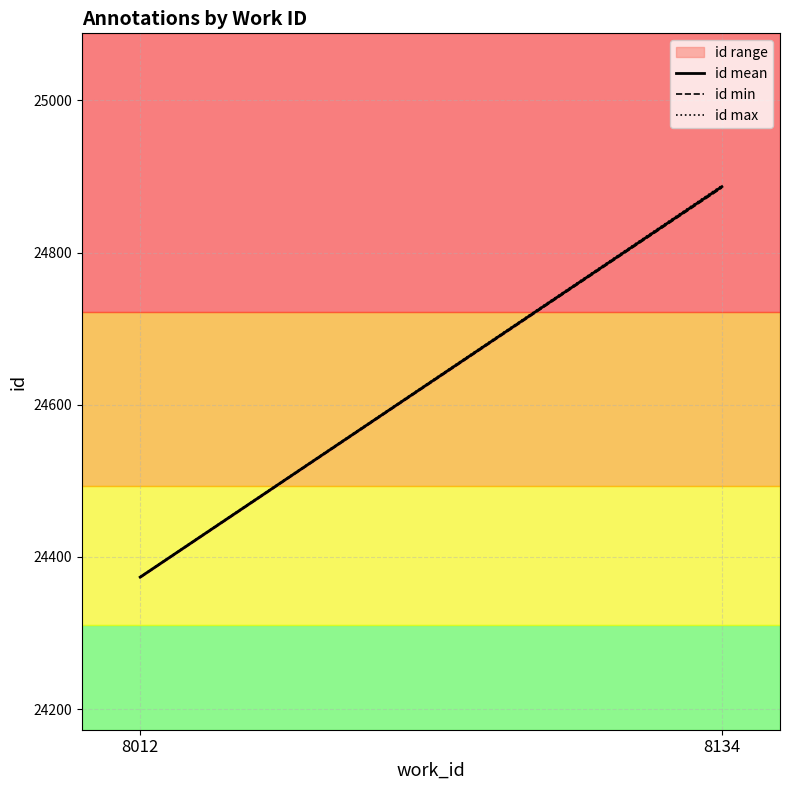

What is the ratio of the value at 8012 to the value at 8134?

1.0